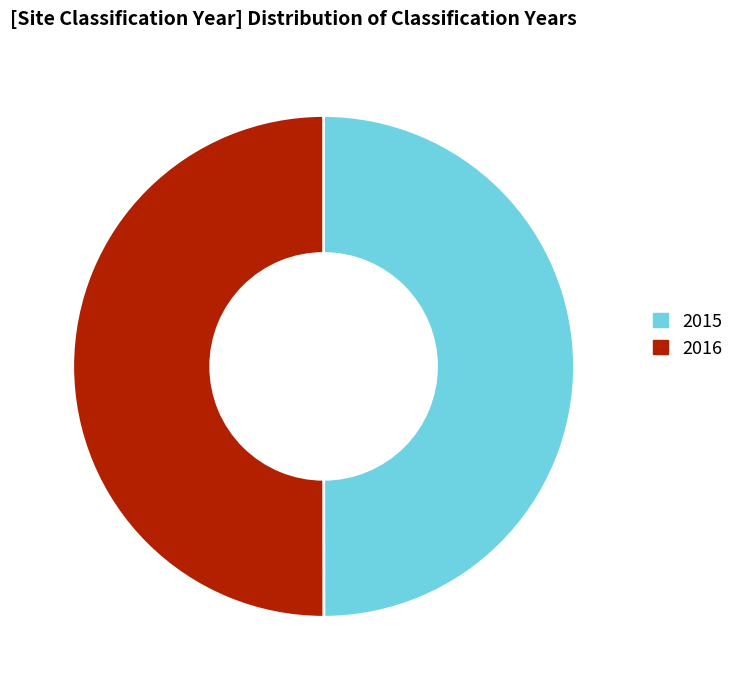

Approximately how many times larger is the value at 2016 compared to 2015?

1.0